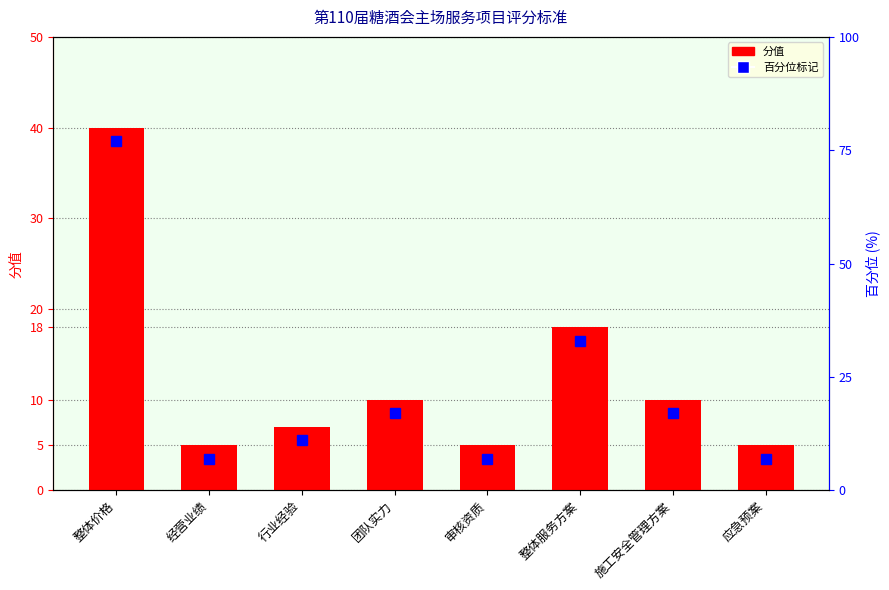

Is it true that the value at 整体服务方案 is 25?

False